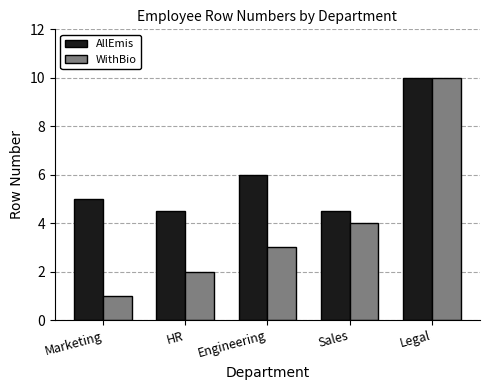

Is the value of AllEmis at Sales greater than the value of WithBio at Legal?

No